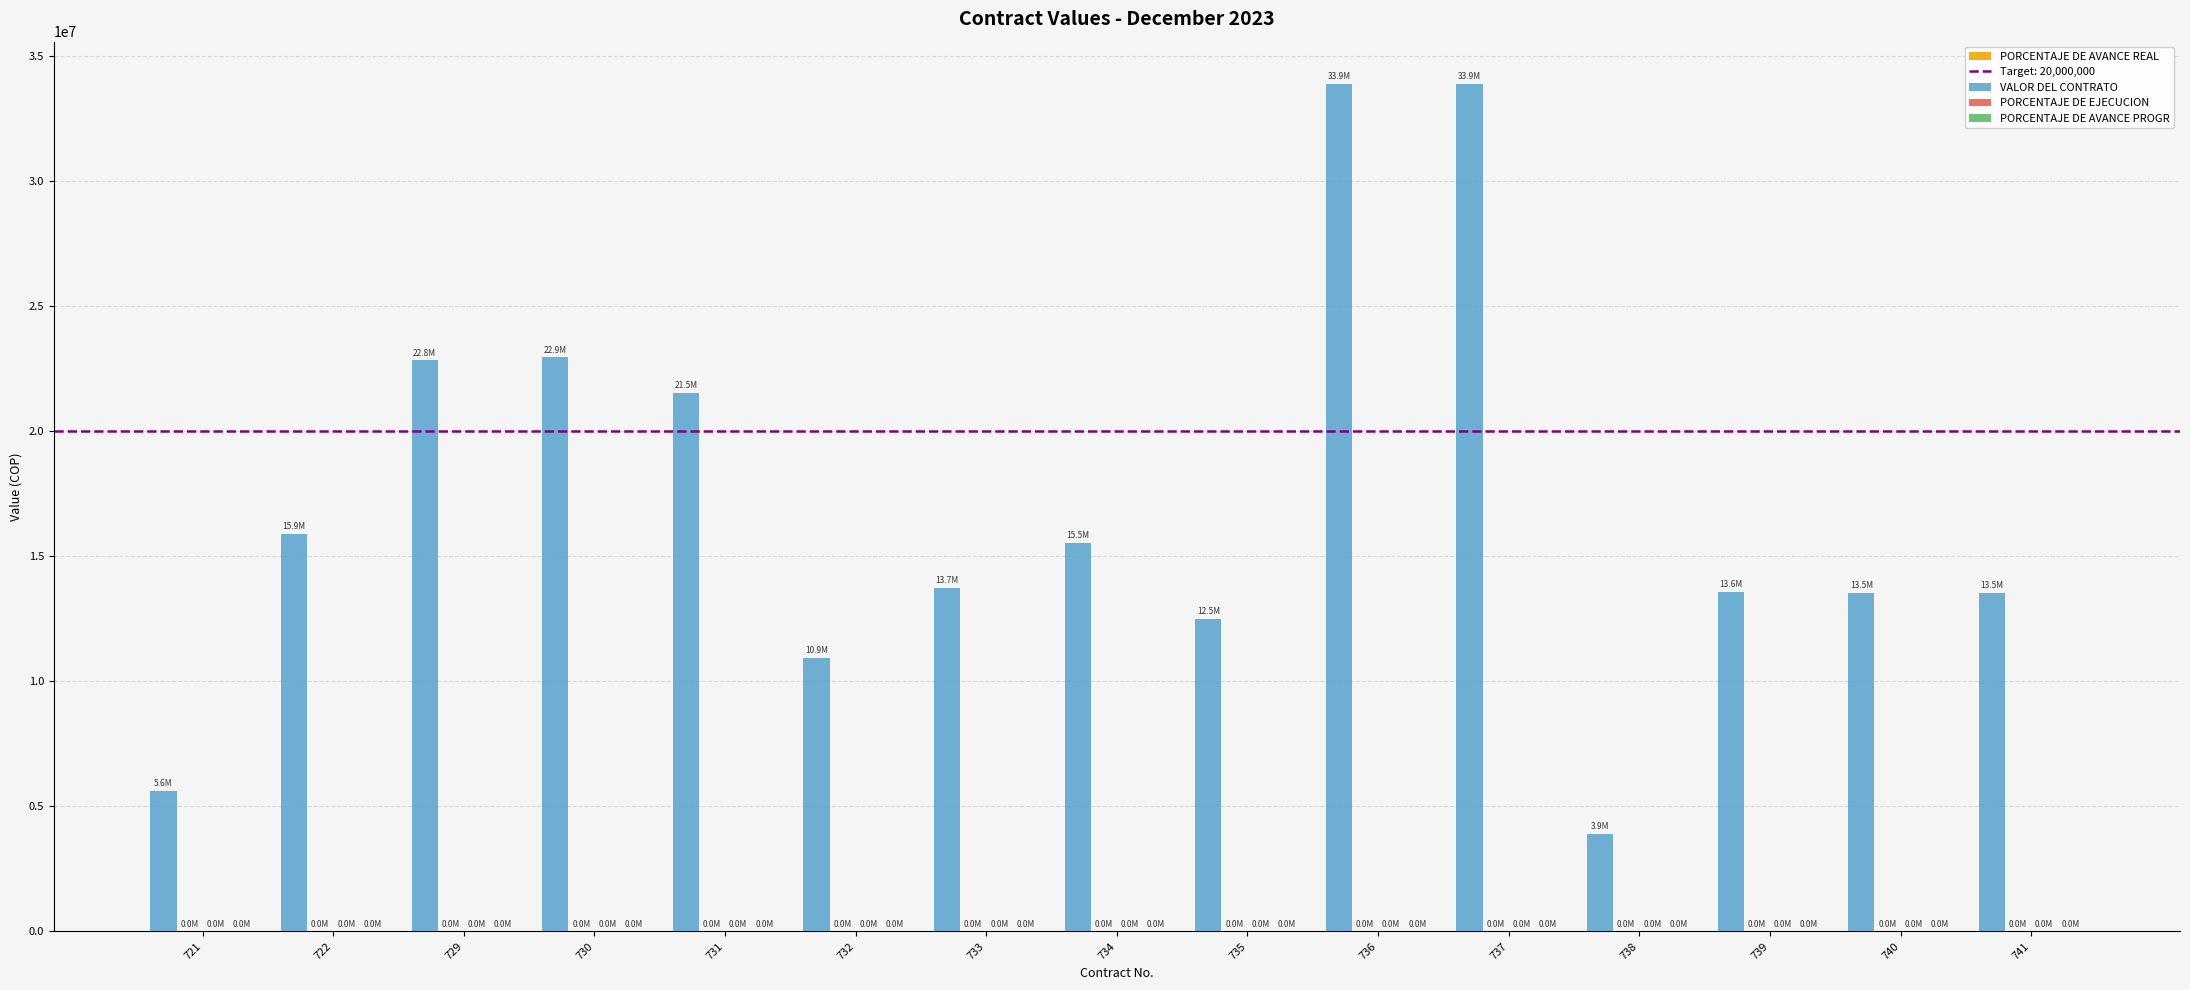

Between 729 and 734, which series saw the biggest shift?

VALOR DEL CONTRATO